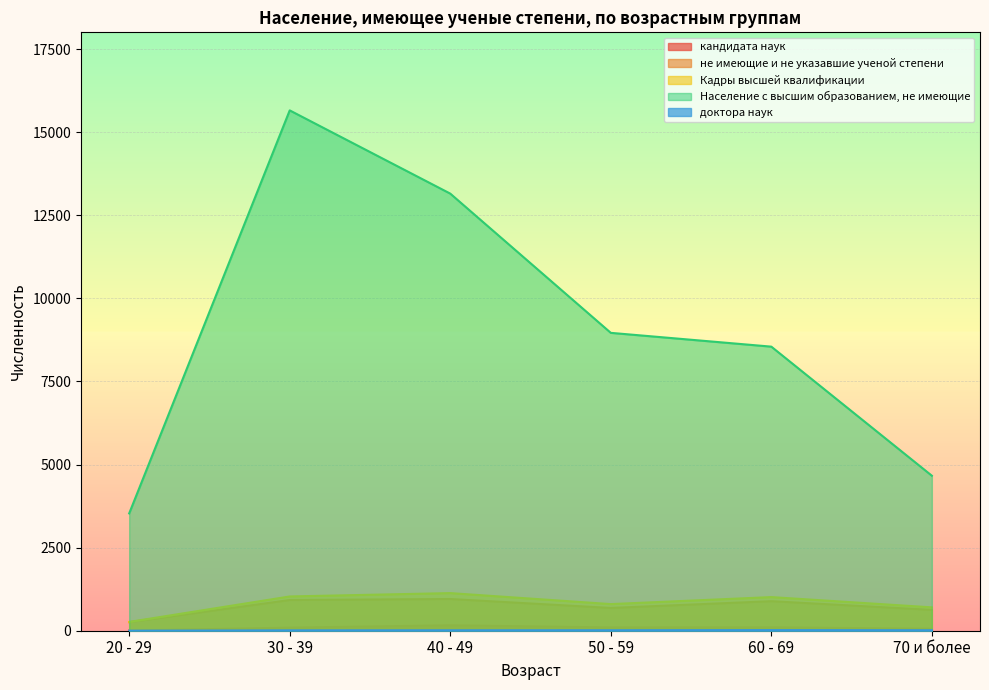

Rank the series at 60 - 69 from lowest to highest value.

доктора наук, кандидата наук, не имеющие и не указавшие ученой степени, Кадры высшей квалификации, Население с высшим образованием, не имеющие